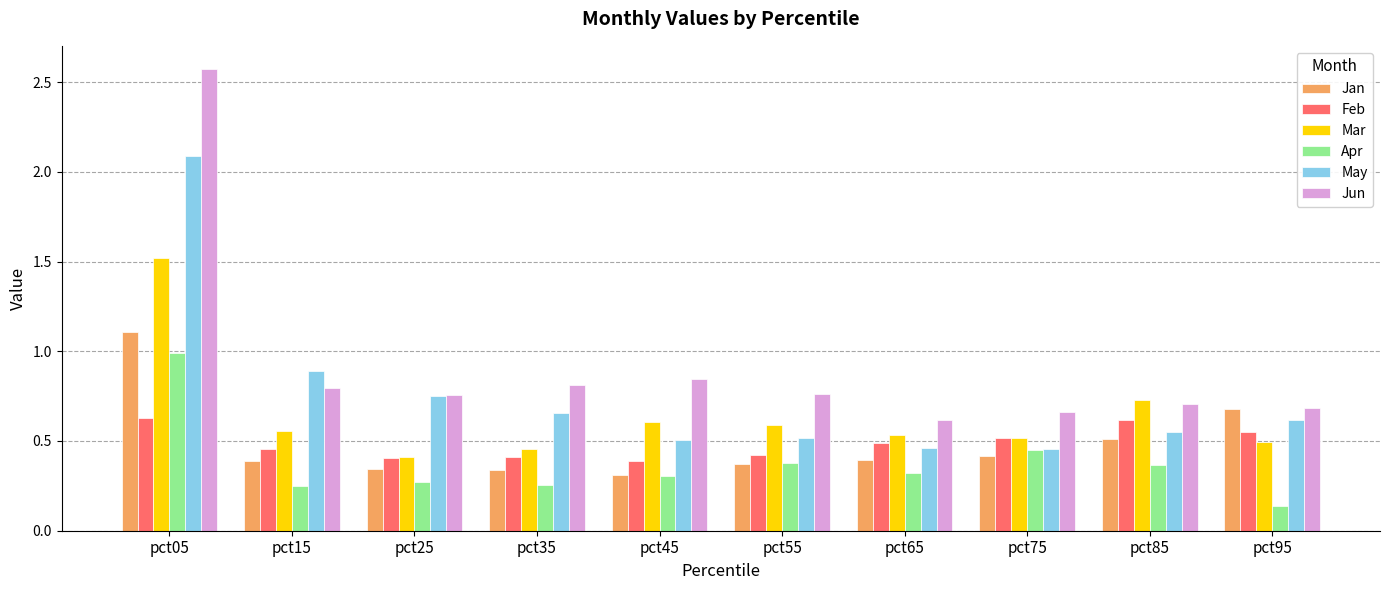

The Jan series shows 0.7 at pct95. True or false?

True